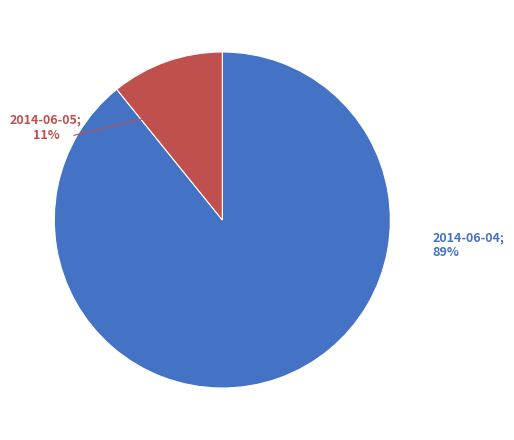

What is the smallest slice in the pie chart?

2014-06-05